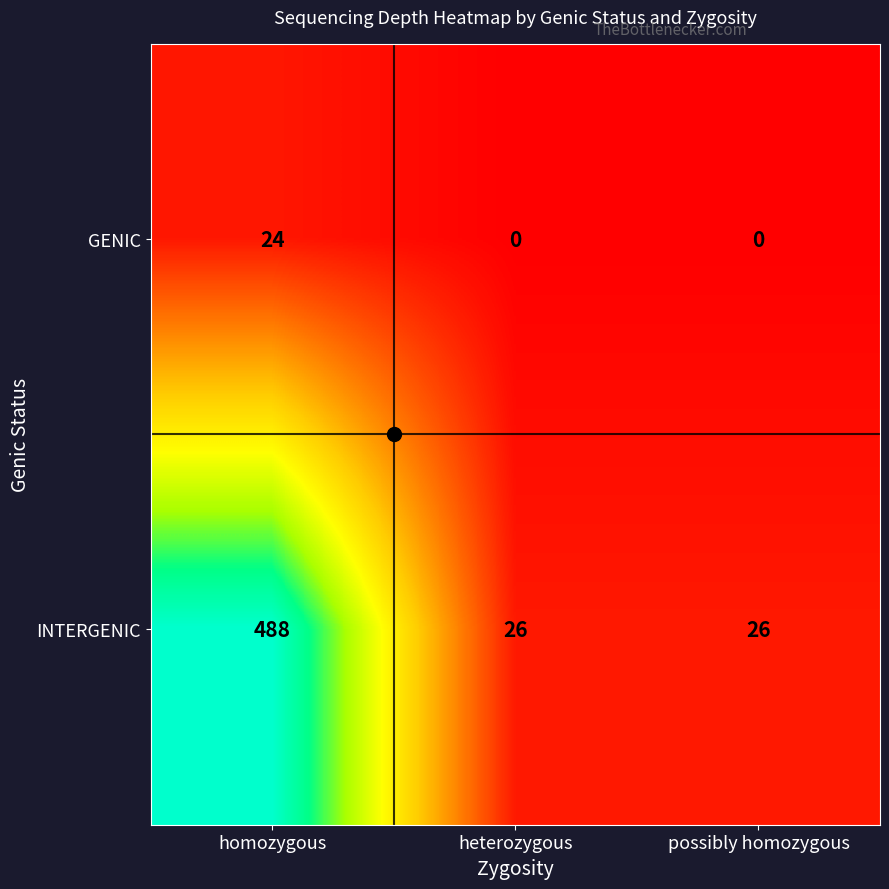

Which series has the largest total across all categories?

INTERGENIC